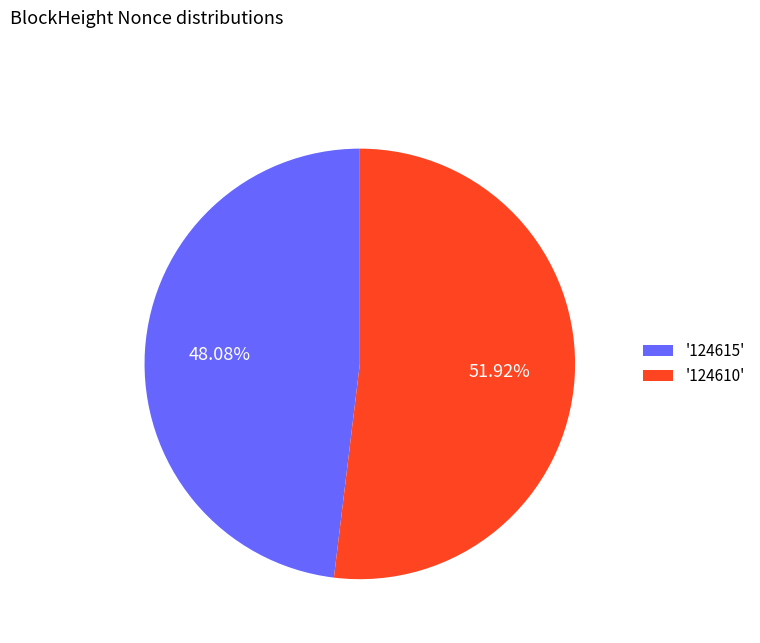

Which category has the biggest portion of the pie?

'124610'